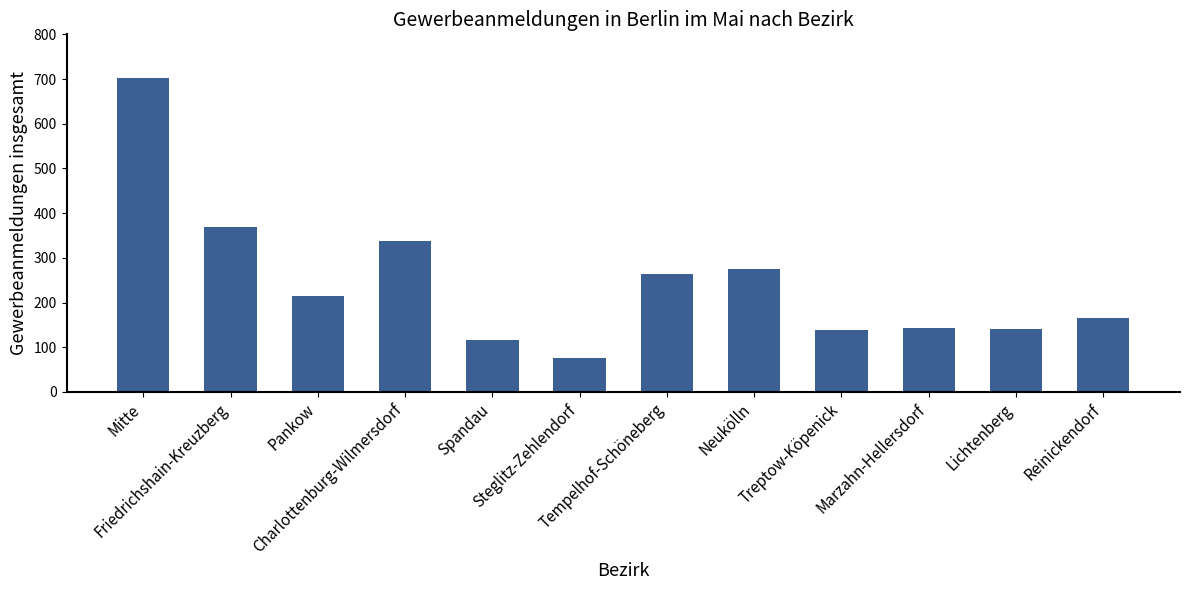

What is the greatest value displayed?

703